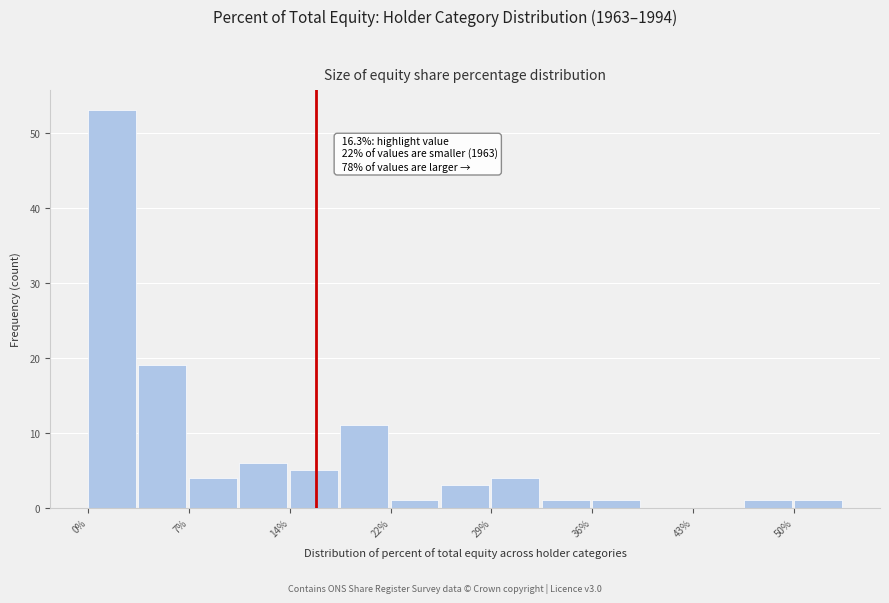

Read against the x-axis, roughly where is the centre of the tallest bar?

2